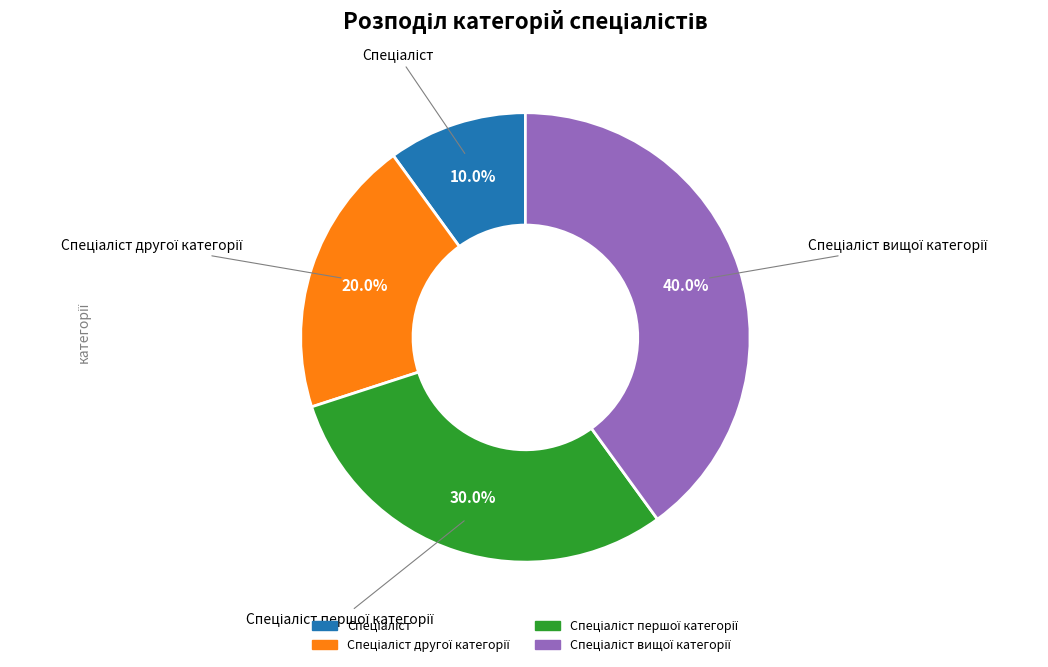

Does any single category account for the majority?

No